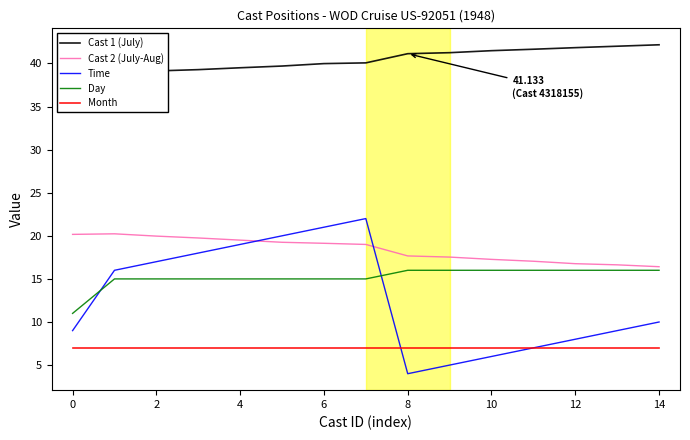

What is the sum of all Cast 1 (July) values?

606.7